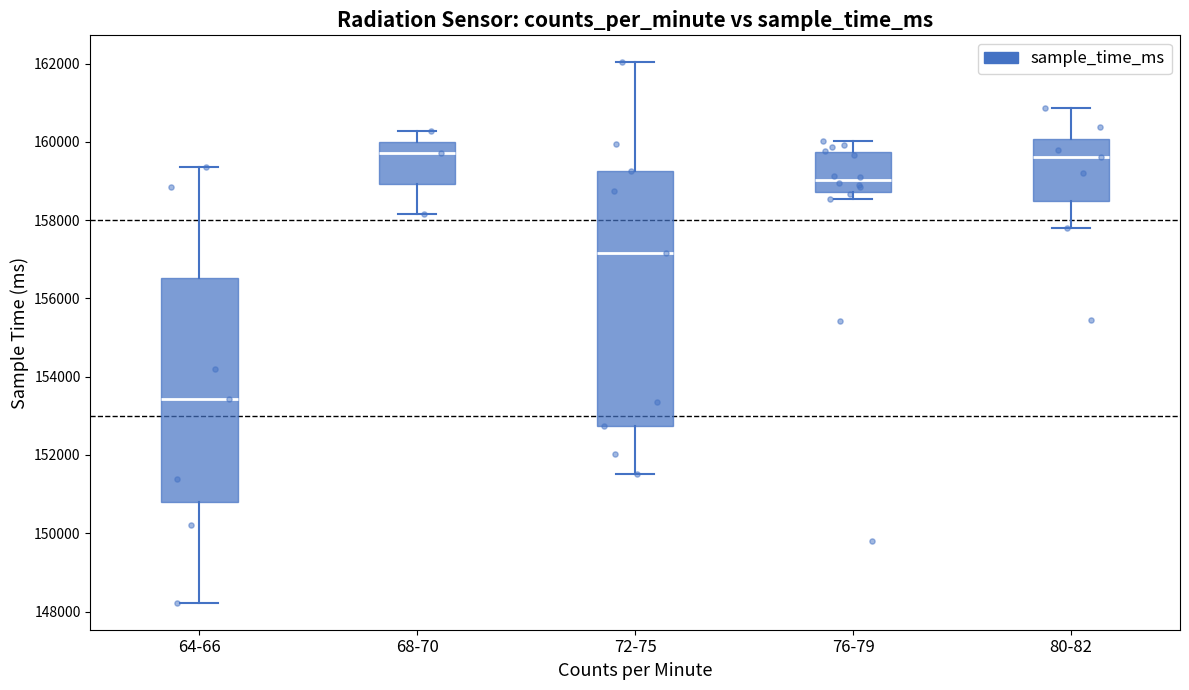

Where does the lower whisker of the box for 68-70 end on the y-axis? The values are not printed on the chart, so give them approximately, as read against the axis.

158200